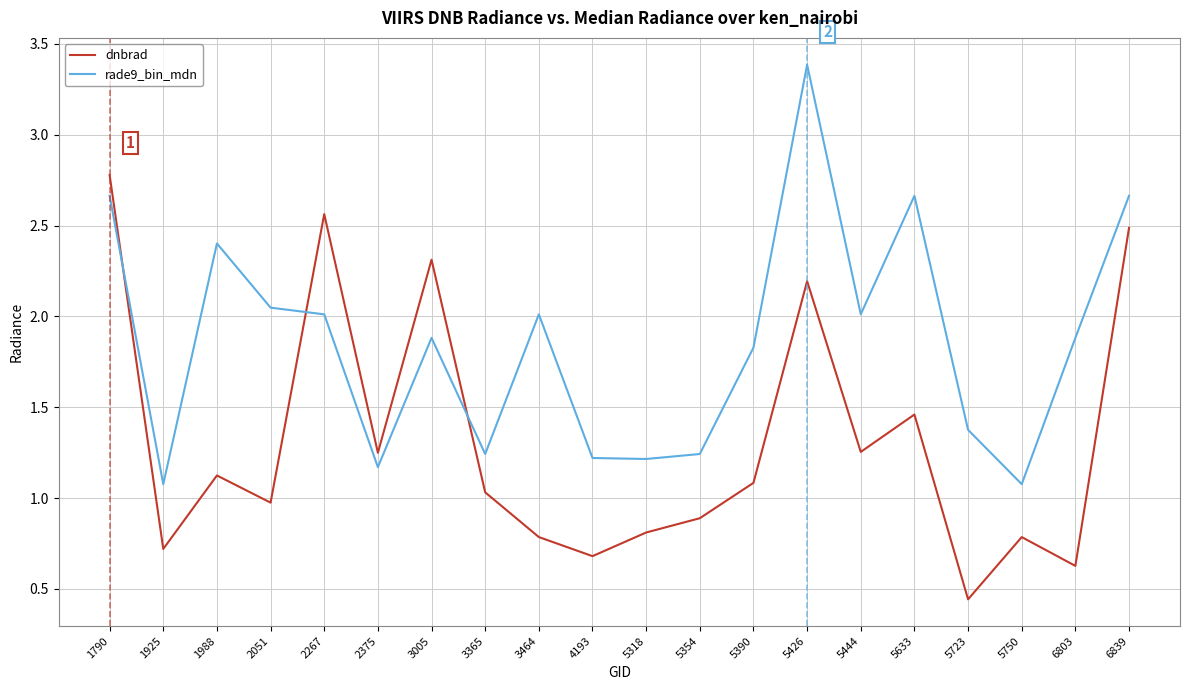

Rank the series by their maximum value, from lowest to highest.

dnbrad, rade9_bin_mdn